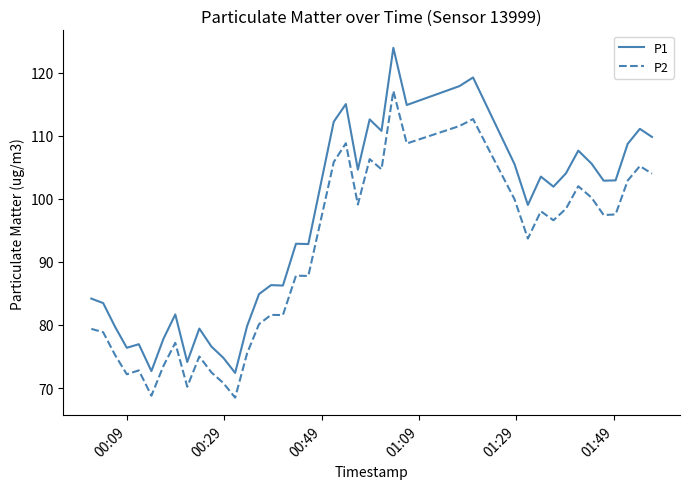

How many lines are shown in the chart?

2